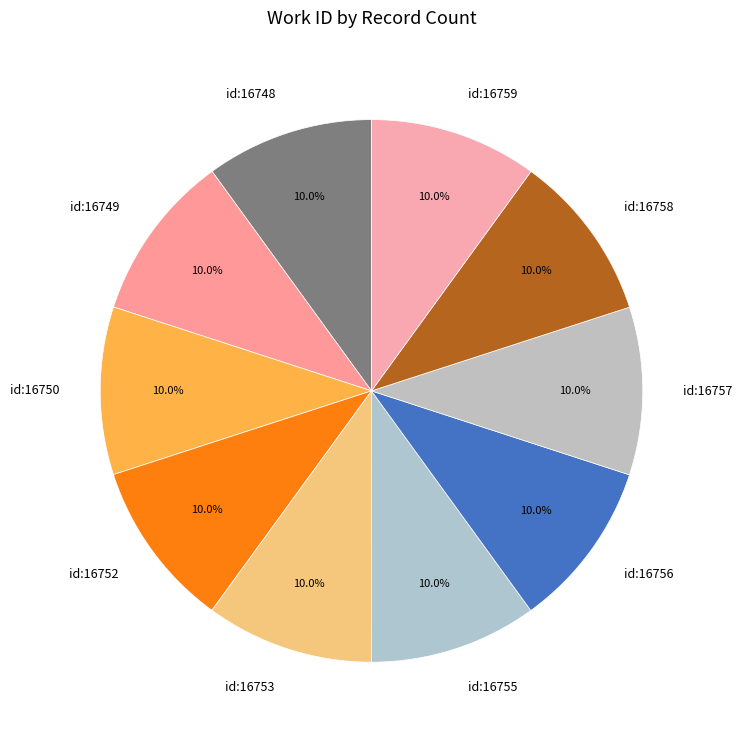

Does id:16749 account for over 50% of the chart?

No